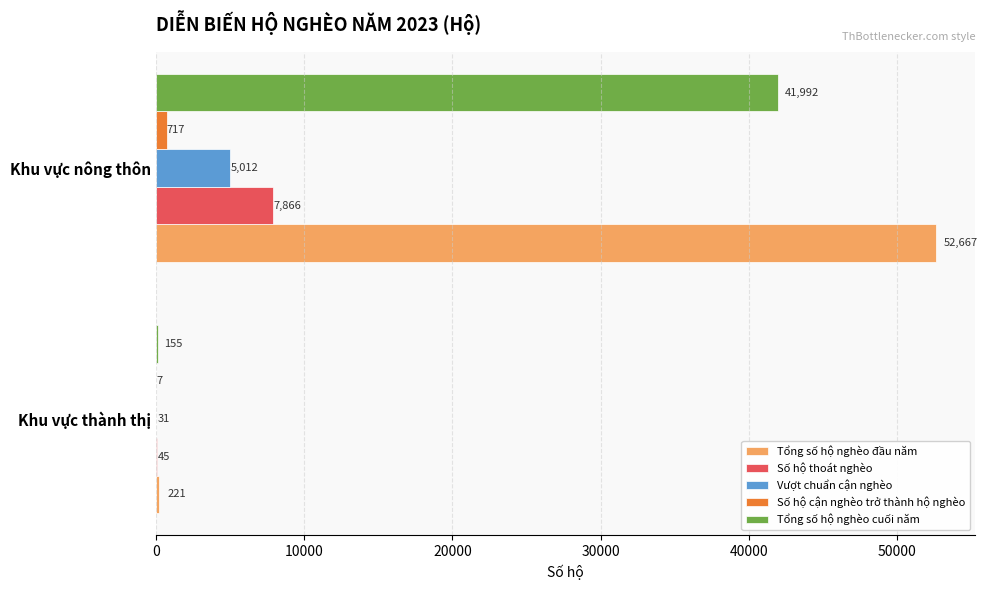

What is the average value of the Vượt chuẩn cận nghèo series?

2522